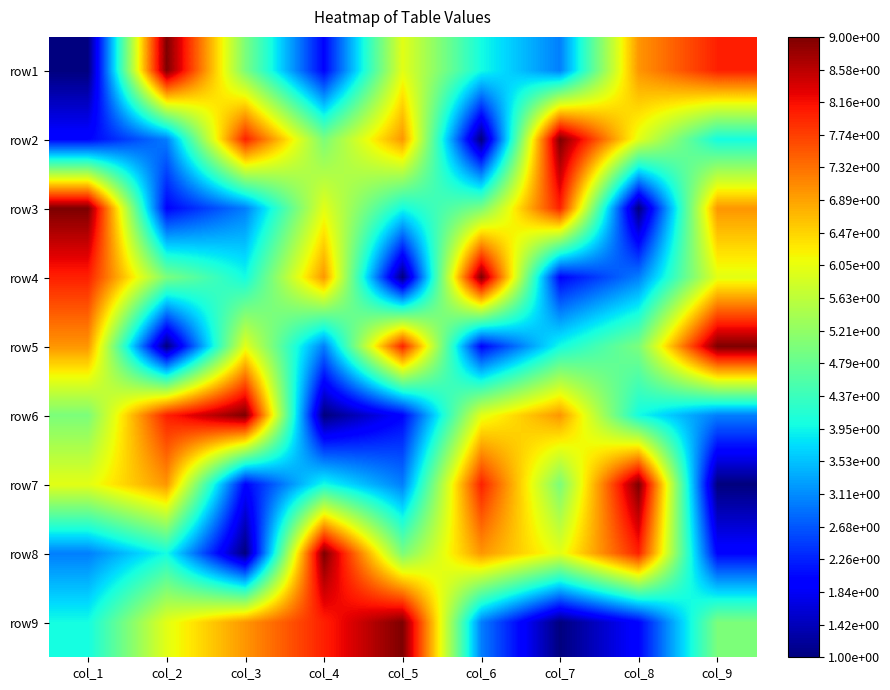

Reading left to right, transcribe all the data shown in this chart.

row1: col_1=1	col_2=9	col_3=5	col_4=2	col_5=6	col_6=4	col_7=3	col_8=7	col_9=8
row2: col_1=2	col_2=3	col_3=8	col_4=5	col_5=7	col_6=1	col_7=9	col_8=6	col_9=4
row3: col_1=9	col_2=2	col_3=3	col_4=6	col_5=4	col_6=5	col_7=8	col_8=1	col_9=7
row4: col_1=8	col_2=5	col_3=4	col_4=7	col_5=1	col_6=9	col_7=2	col_8=3	col_9=6
row5: col_1=7	col_2=1	col_3=6	col_4=3	col_5=8	col_6=2	col_7=4	col_8=5	col_9=9
row6: col_1=5	col_2=8	col_3=9	col_4=1	col_5=2	col_6=6	col_7=7	col_8=4	col_9=3
row7: col_1=6	col_2=7	col_3=2	col_4=4	col_5=3	col_6=8	col_7=5	col_8=9	col_9=1
row8: col_1=3	col_2=4	col_3=1	col_4=9	col_5=5	col_6=7	col_7=6	col_8=8	col_9=2
row9: col_1=4	col_2=6	col_3=7	col_4=8	col_5=9	col_6=3	col_7=1	col_8=2	col_9=5